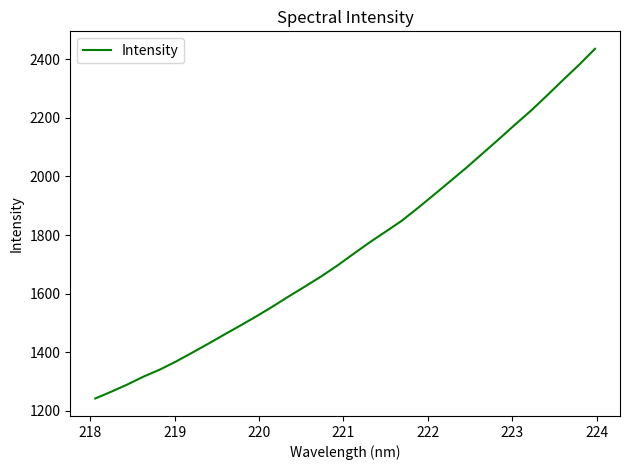

How many lines are shown in the chart?

1